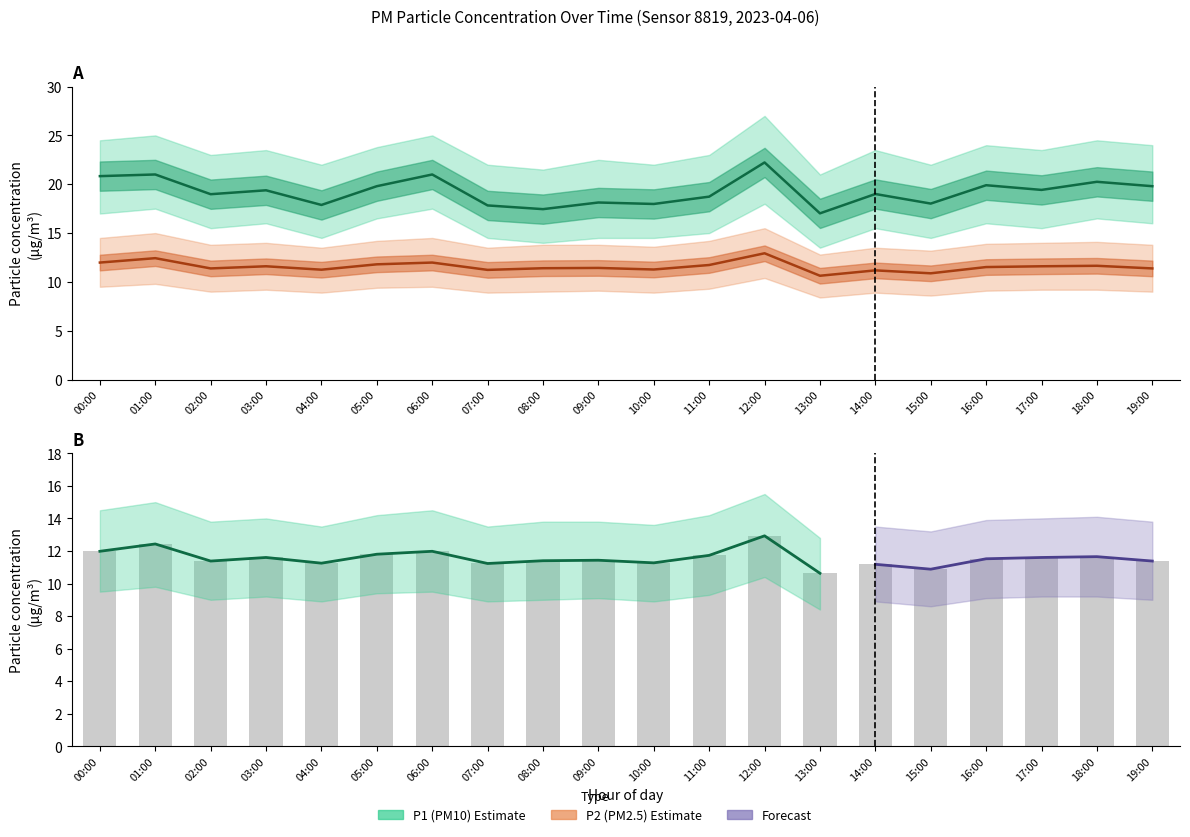

Which series changed the most between 09:00 and 12:00?

P1